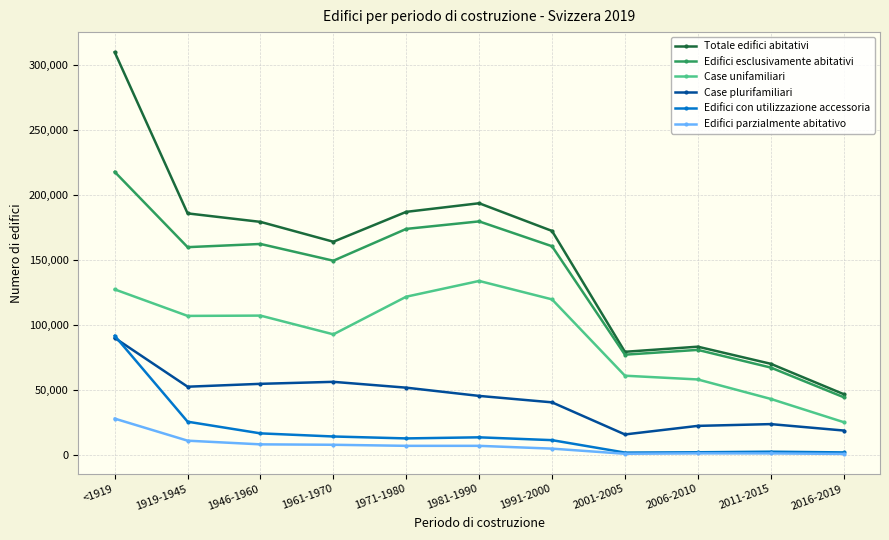

What is the average value of the Edifici parzialmente abitativo series?

7467